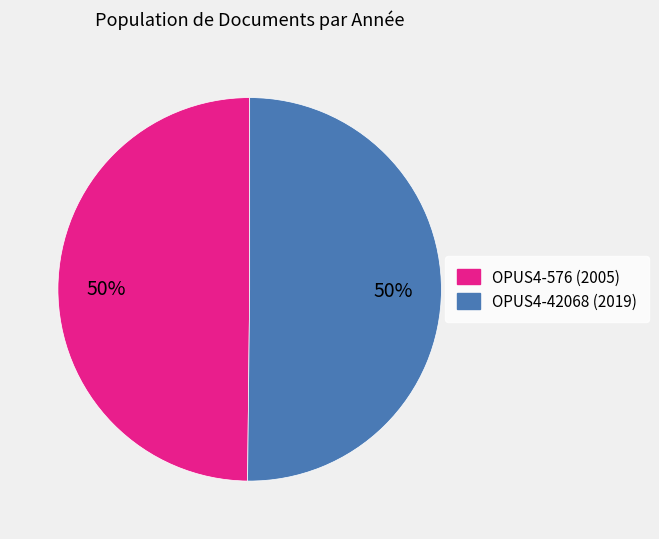

Count the number of slices in the pie.

2